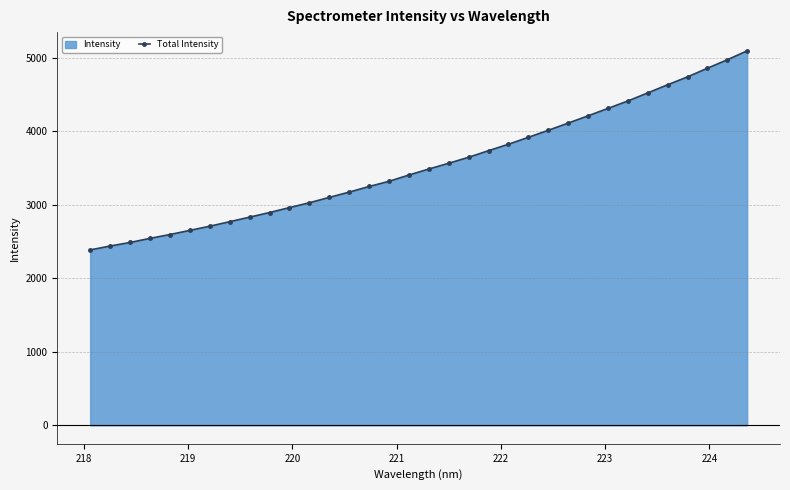

What is the value of the 21st point from the left?

3737.9